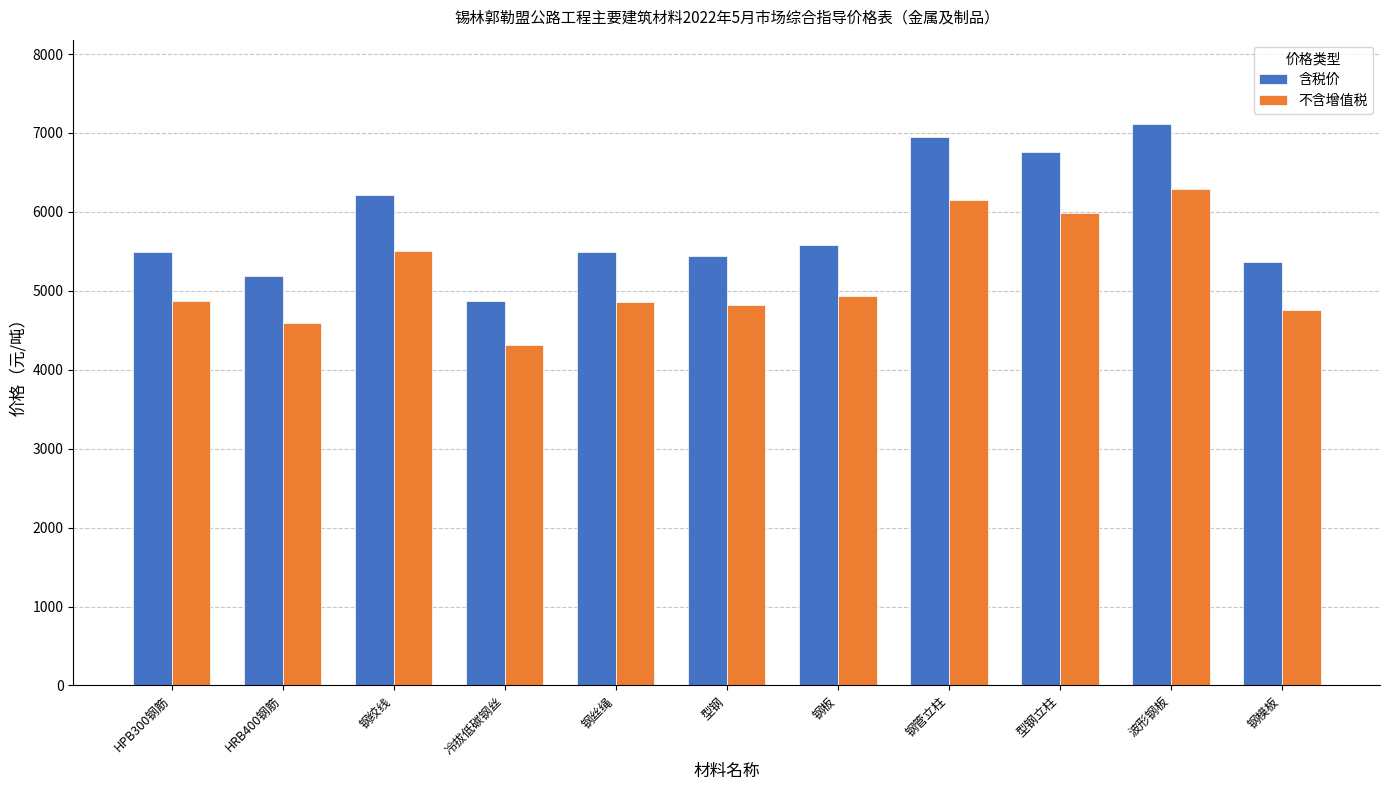

The value of 含税价 at 钢丝绳 is 1169. True or false?

False